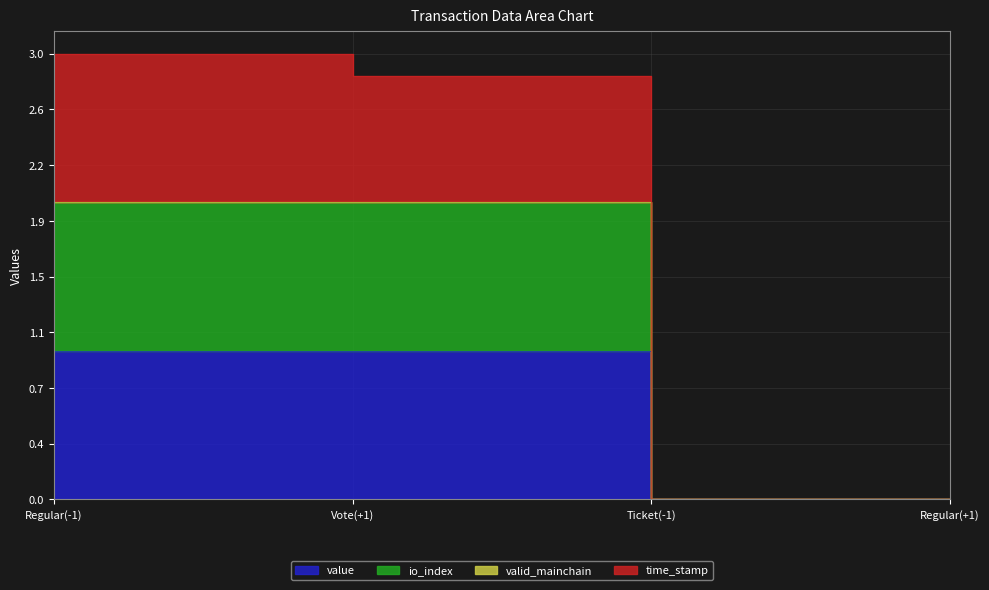

Which series has the largest total across all categories?

time_stamp